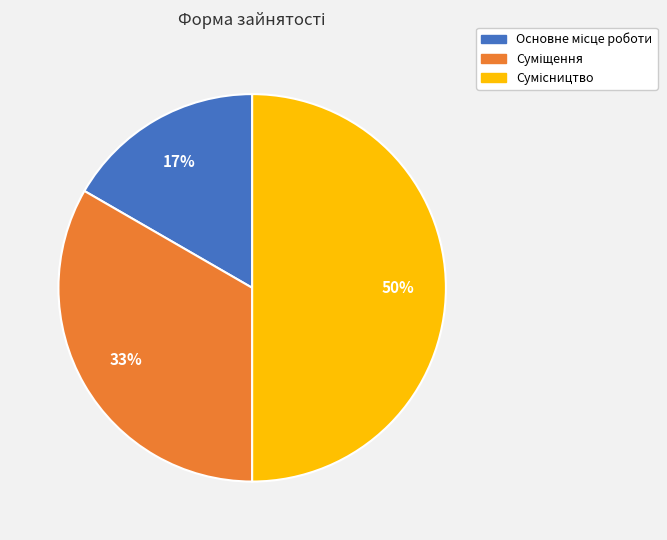

To the nearest percent, what is the difference between the largest and smallest slice percentages?

33%